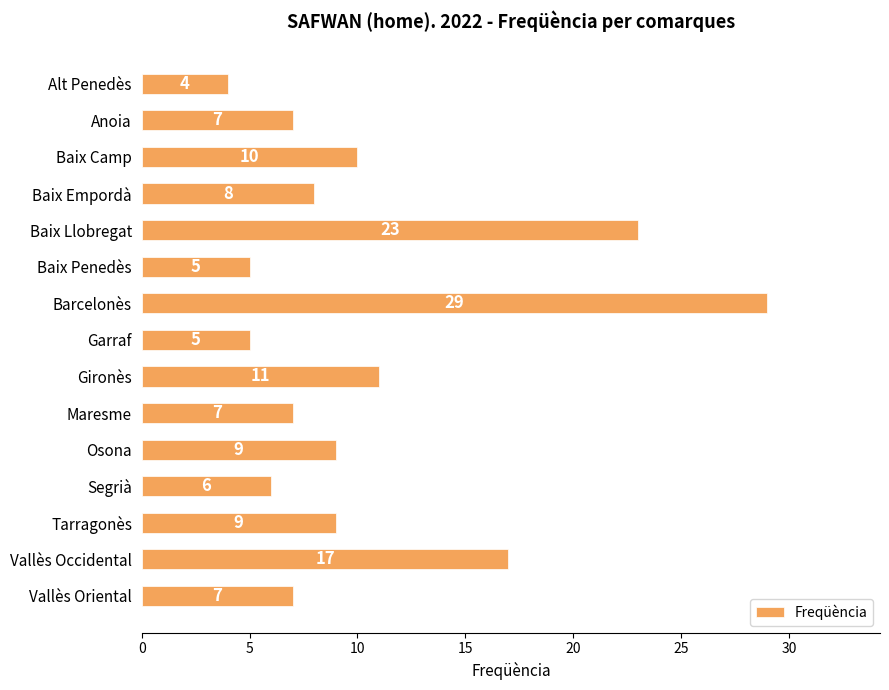

What is the greatest value displayed?

29